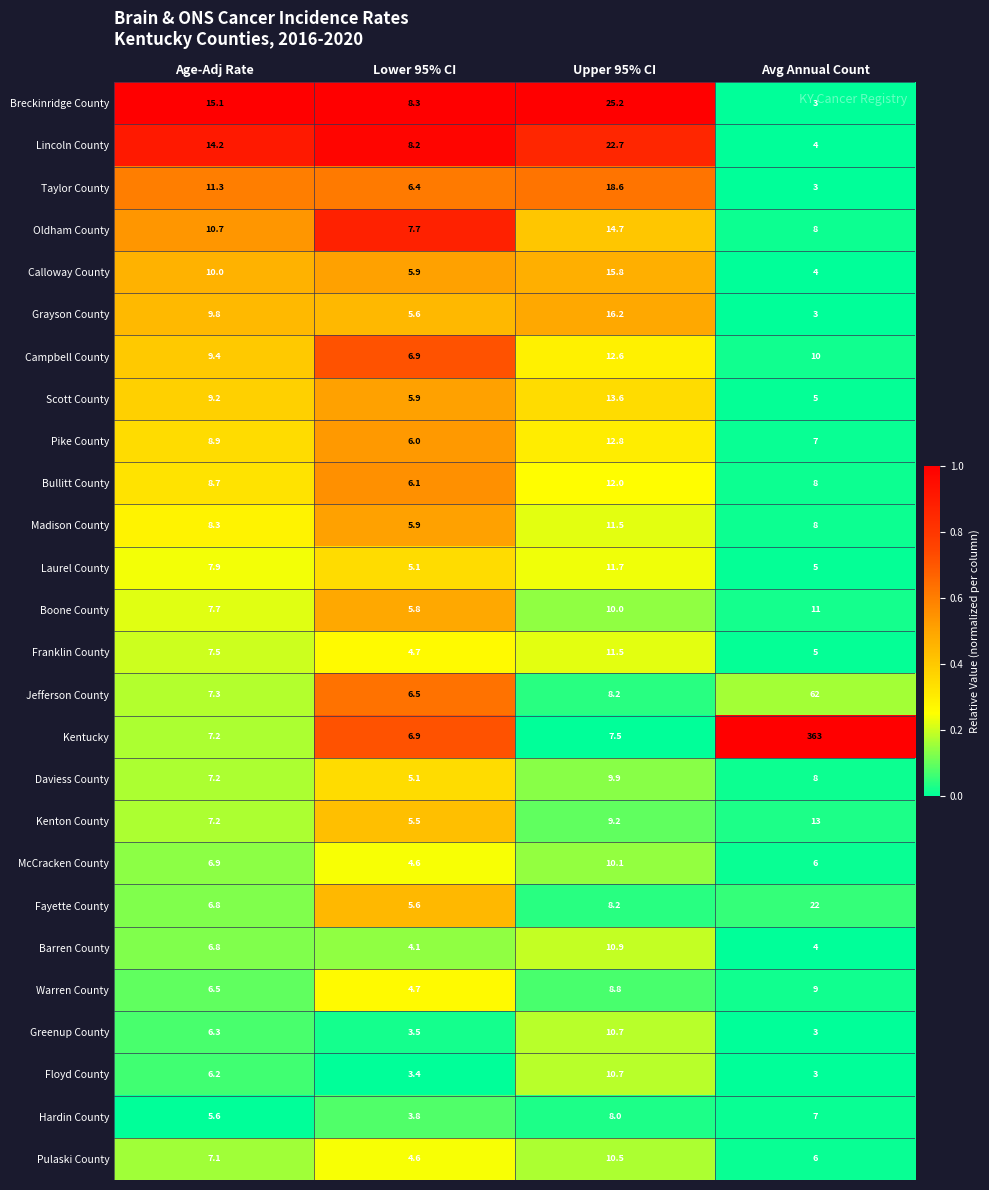

What is the total value across all series at Upper 95% CI?

321.6